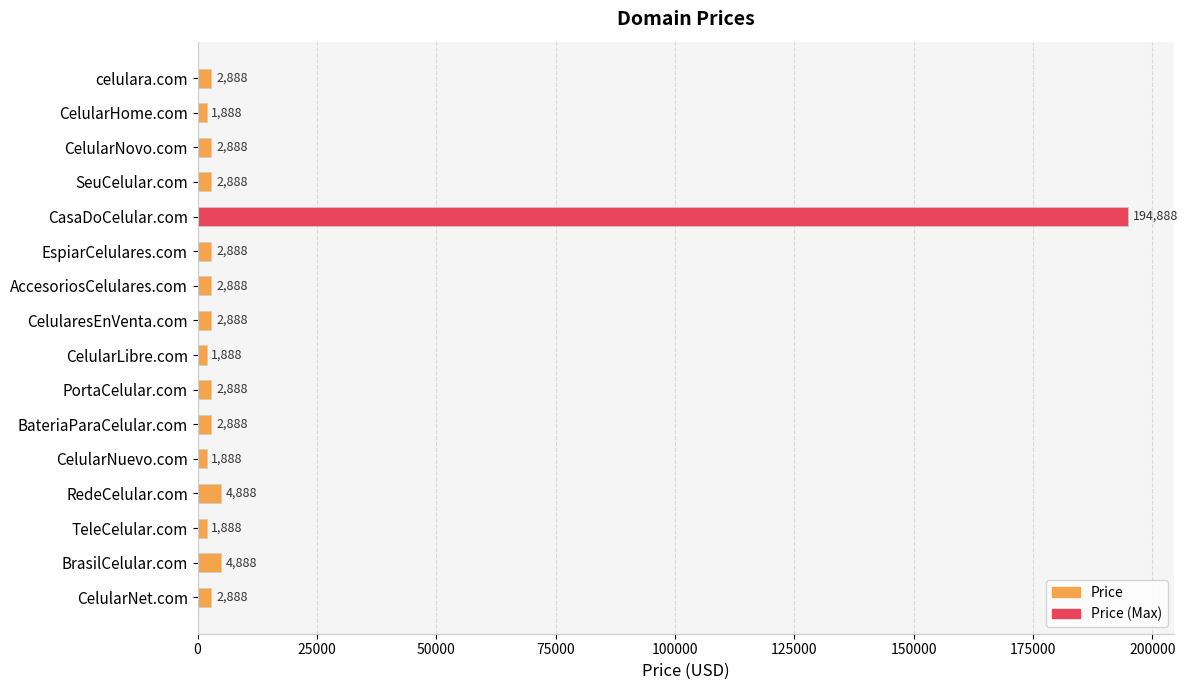

Reading top to bottom, what are all the values shown in this chart?

2888	1888	2888	2888	194888	2888	2888	2888	1888	2888	2888	1888	4888	1888	4888	2888